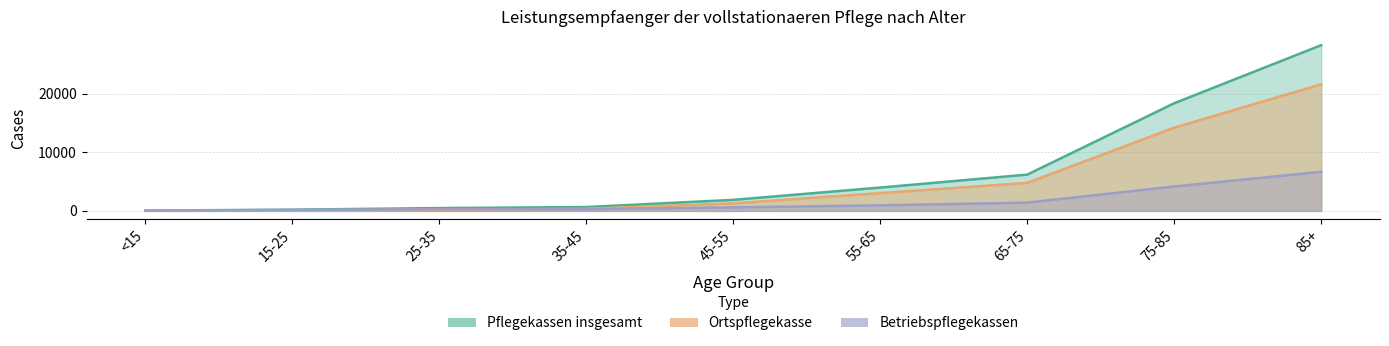

How many data points in Pflegekassen insgesamt are above 1889?

4